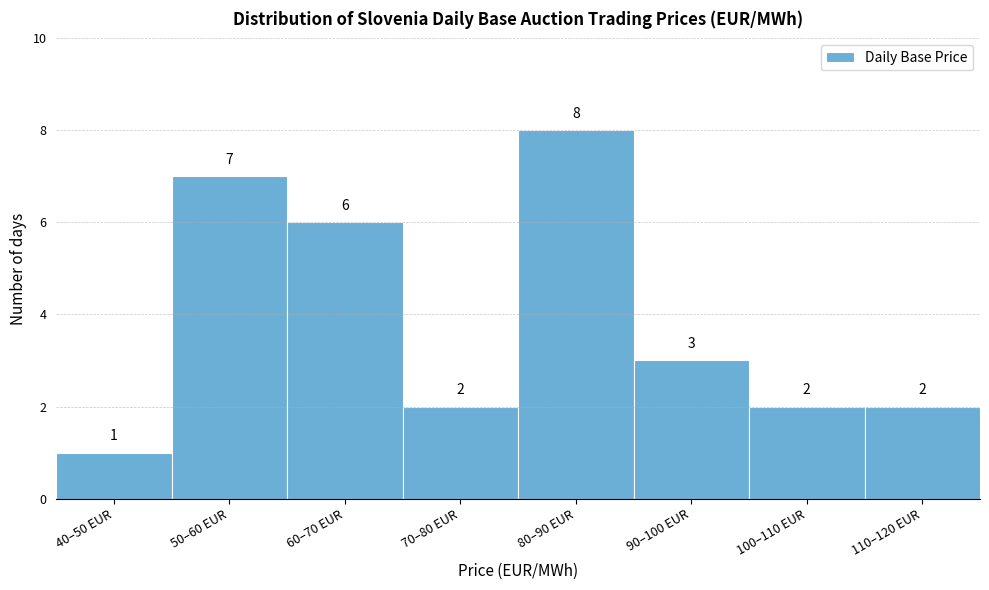

Reading left to right, transcribe all the data shown in this chart.

40–50 EUR=1	50–60 EUR=7	60–70 EUR=6	70–80 EUR=2	80–90 EUR=8	90–100 EUR=3	100–110 EUR=2	110–120 EUR=2